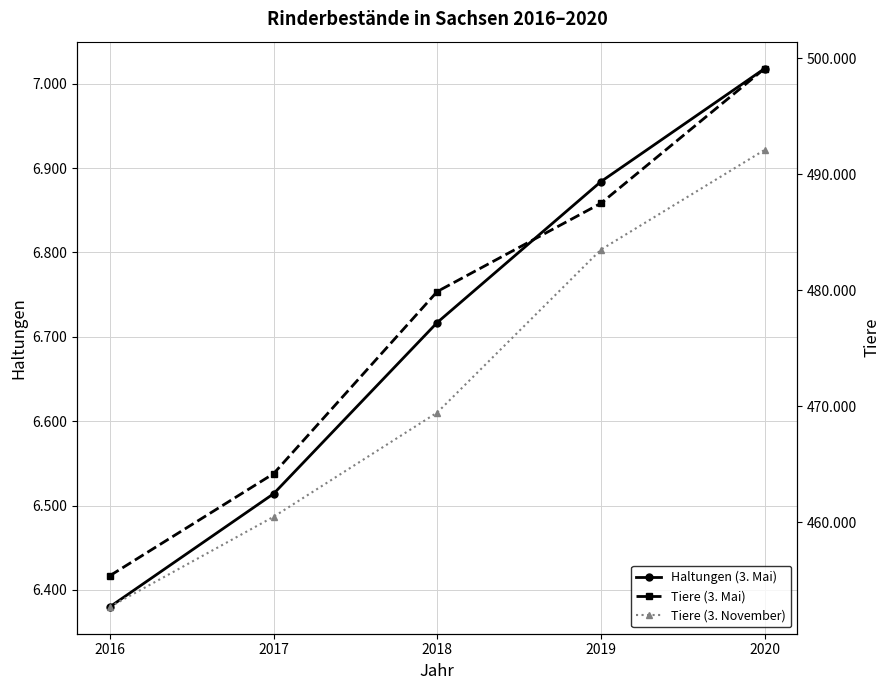

Read the Haltungen (3. Mai) value at 2019.

6884